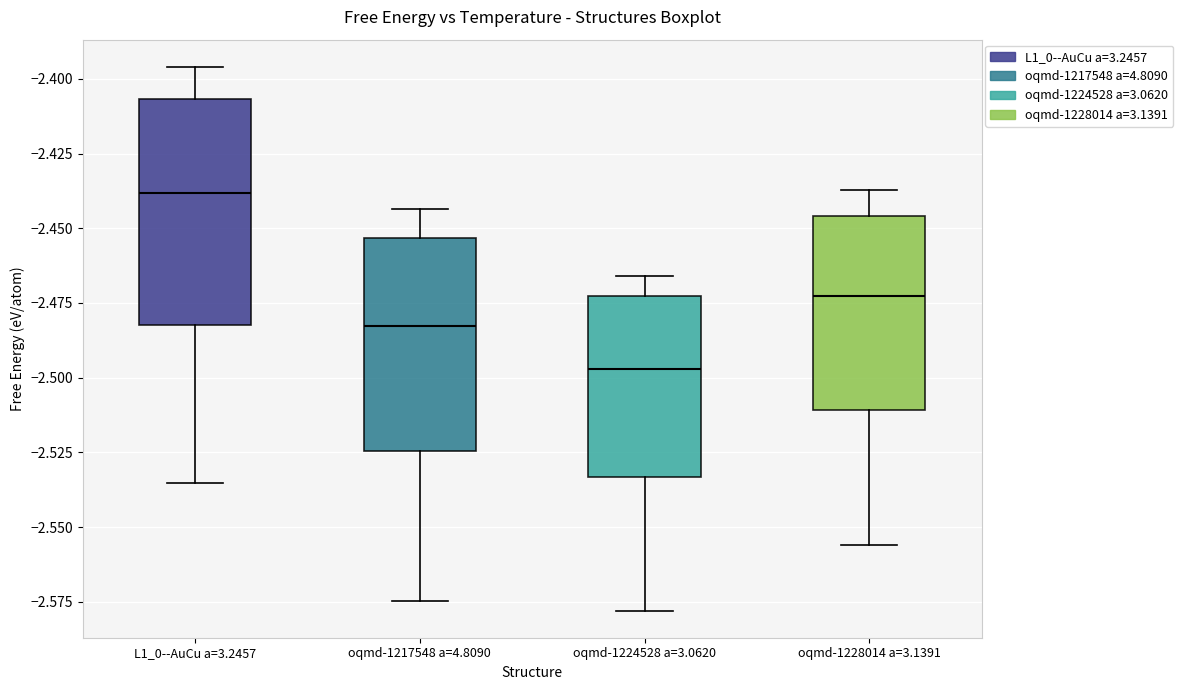

Which box's median line is the highest?

L1_0--AuCu a=3.2457